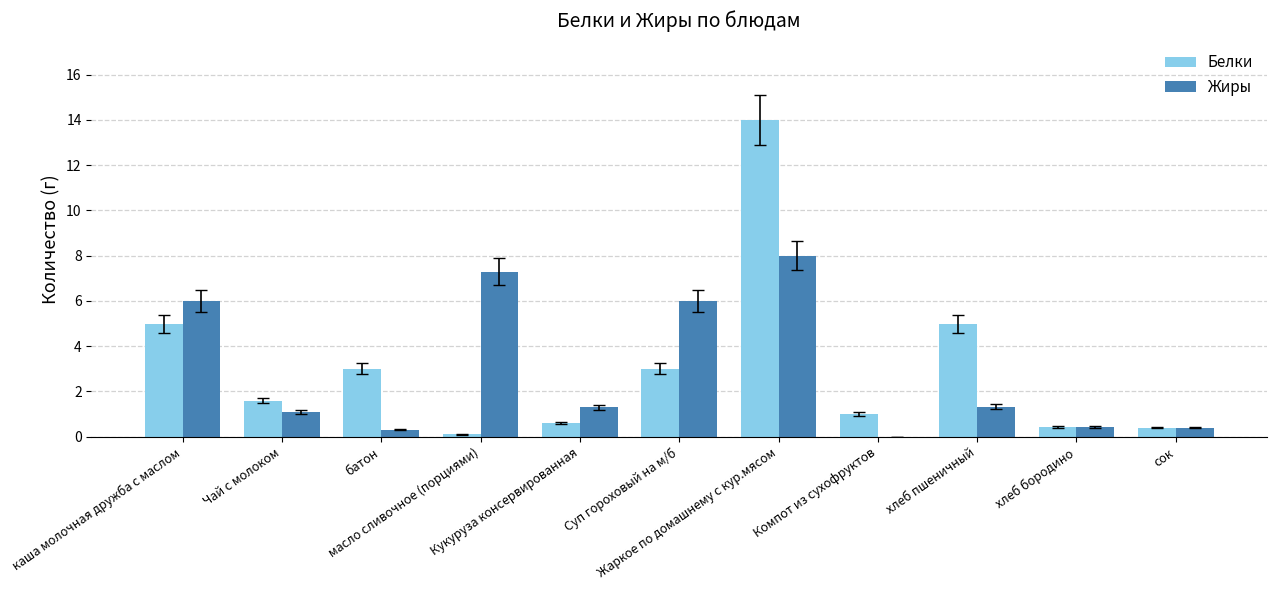

What are all the series names shown in the legend?

Белки, Жиры